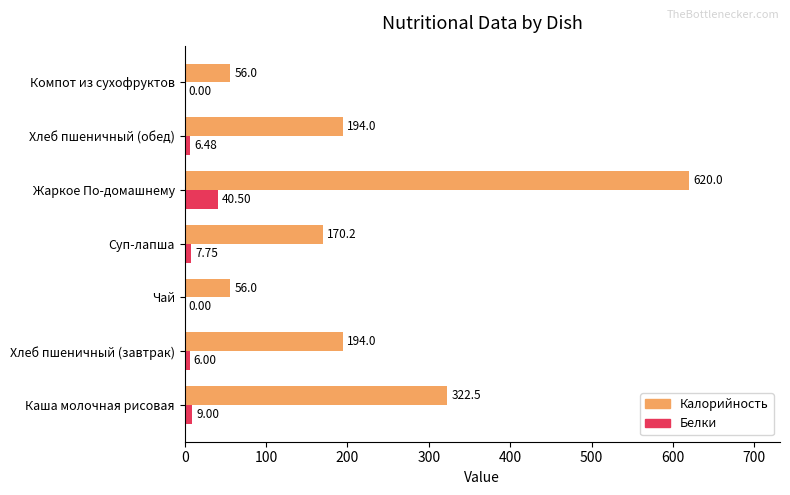

Which category has the highest value across all series?

Жаркое По-домашнему